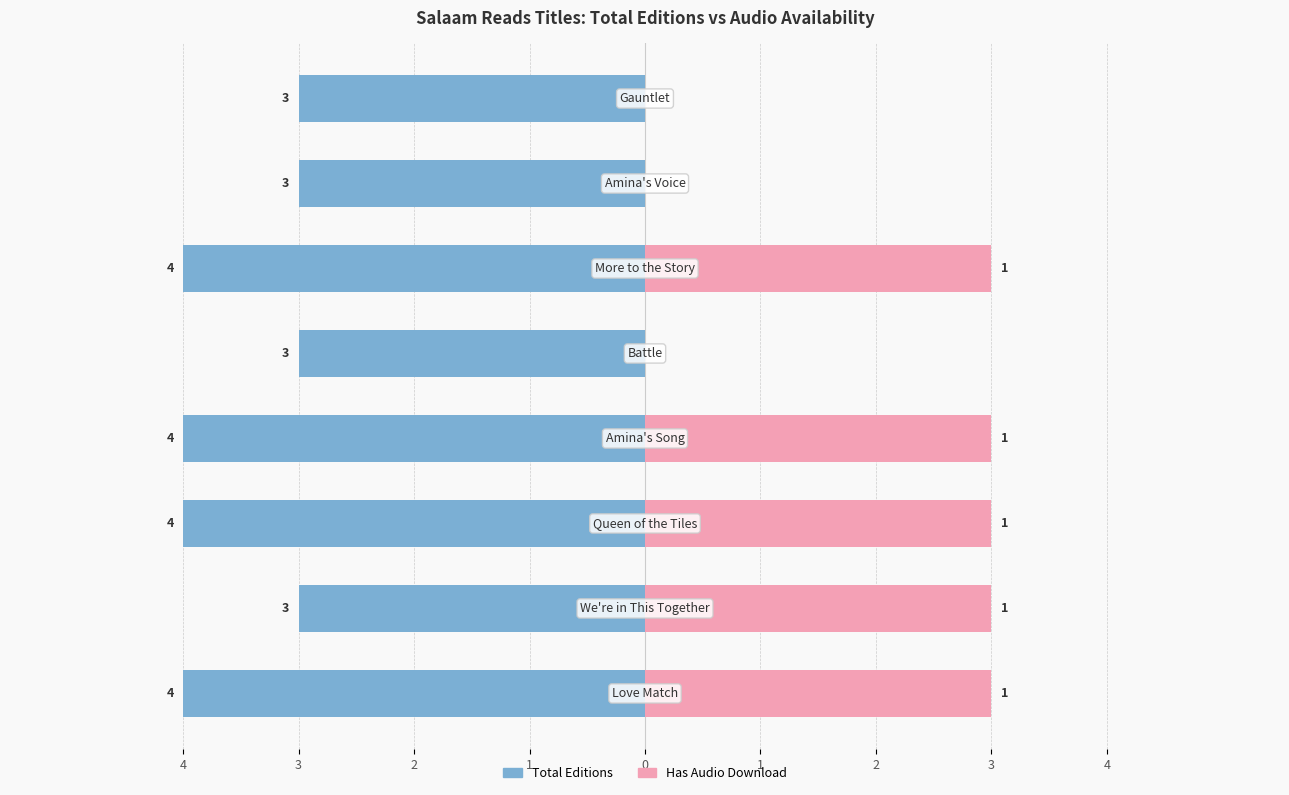

Is it true that Has Audio Download (×3) equals 1 at 1?

False